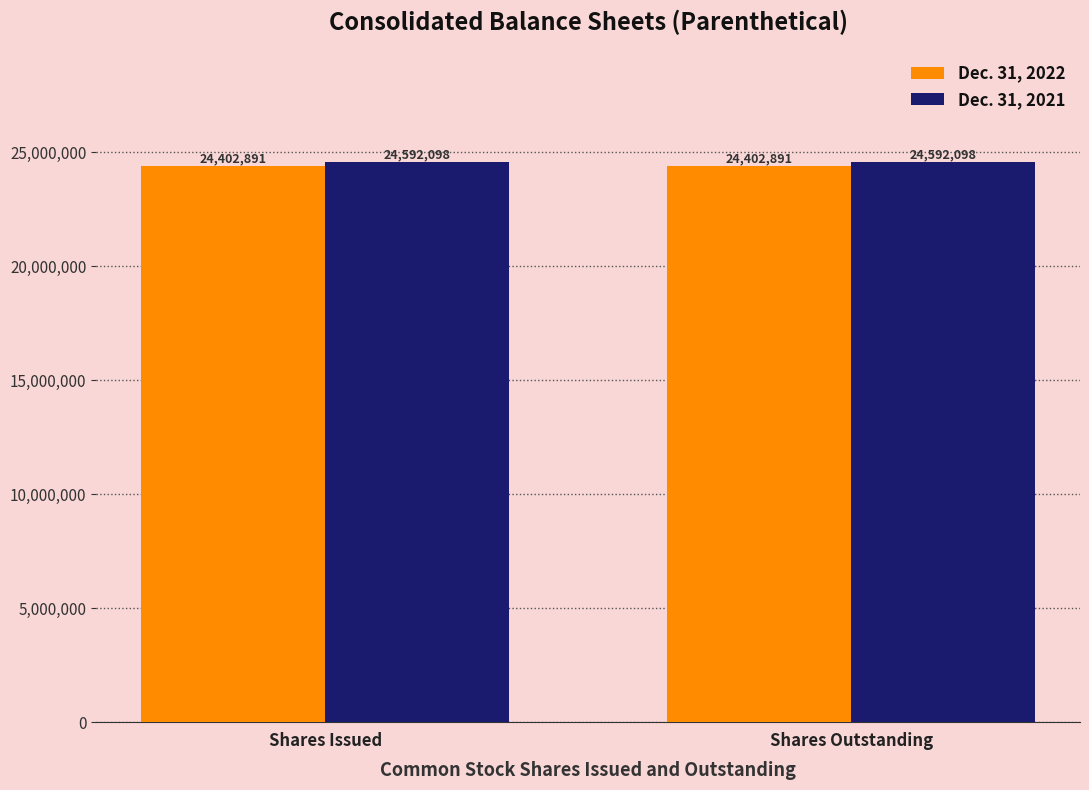

What is the total value across all series at Shares Issued?

48994989